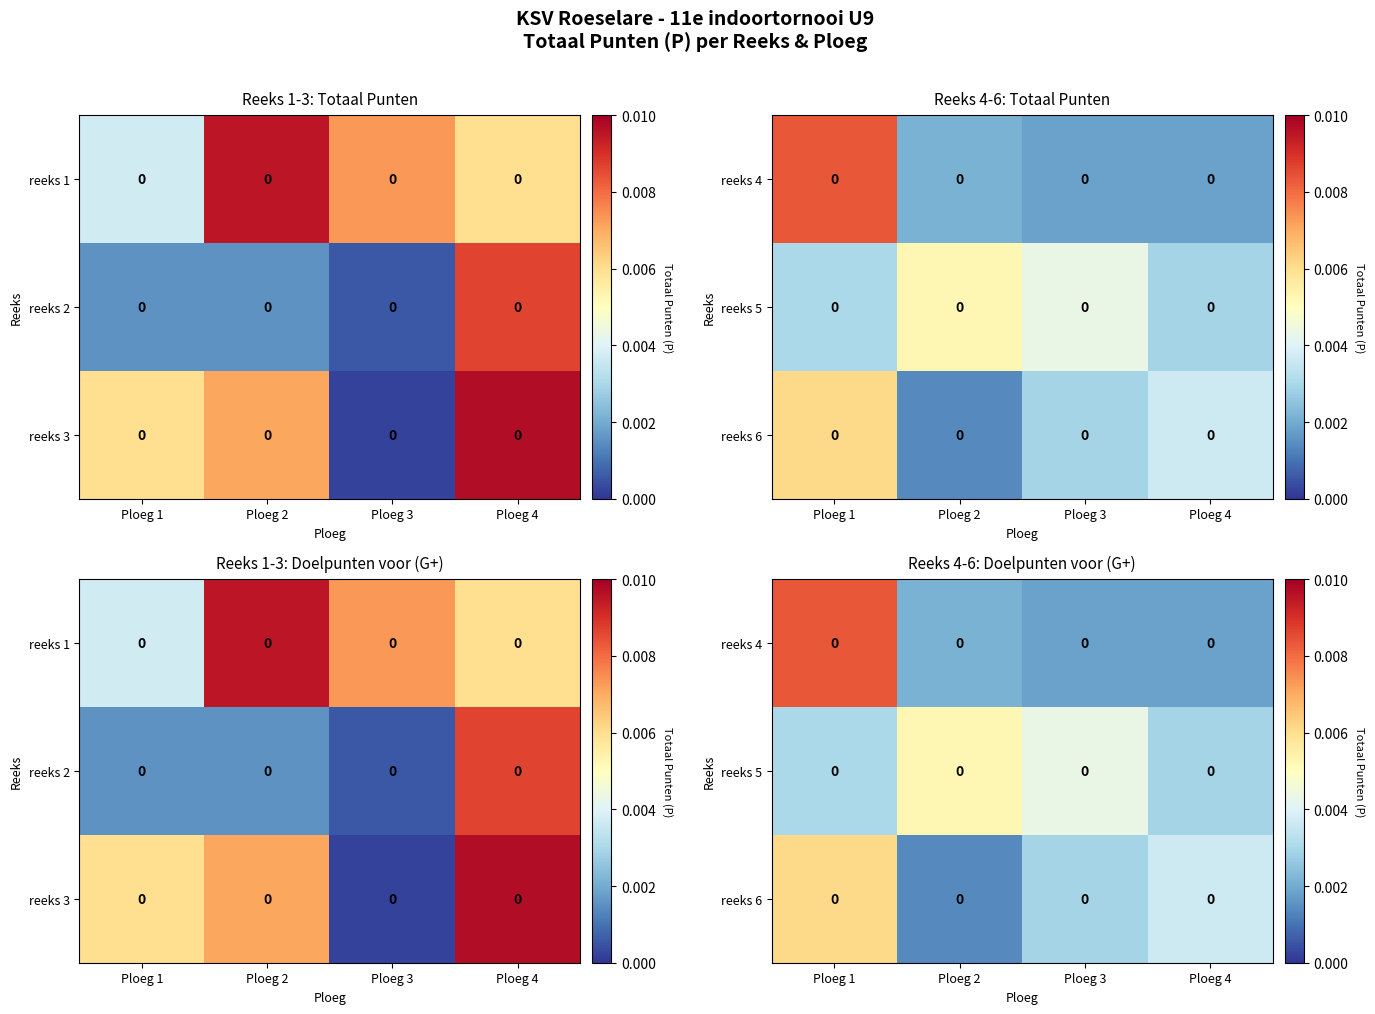

How many reeks 5 values are between 0 and 1?

4